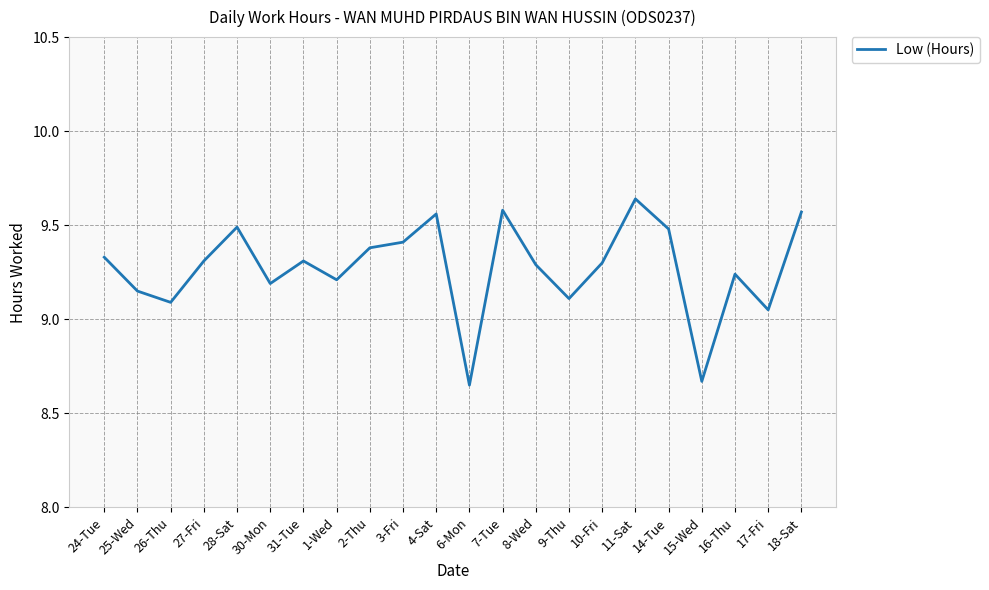

Is this an area chart (filled region under the line)?

No